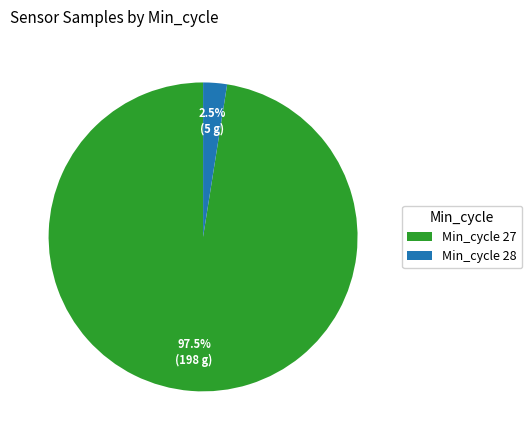

Which category has the biggest portion of the pie?

Min_cycle 27